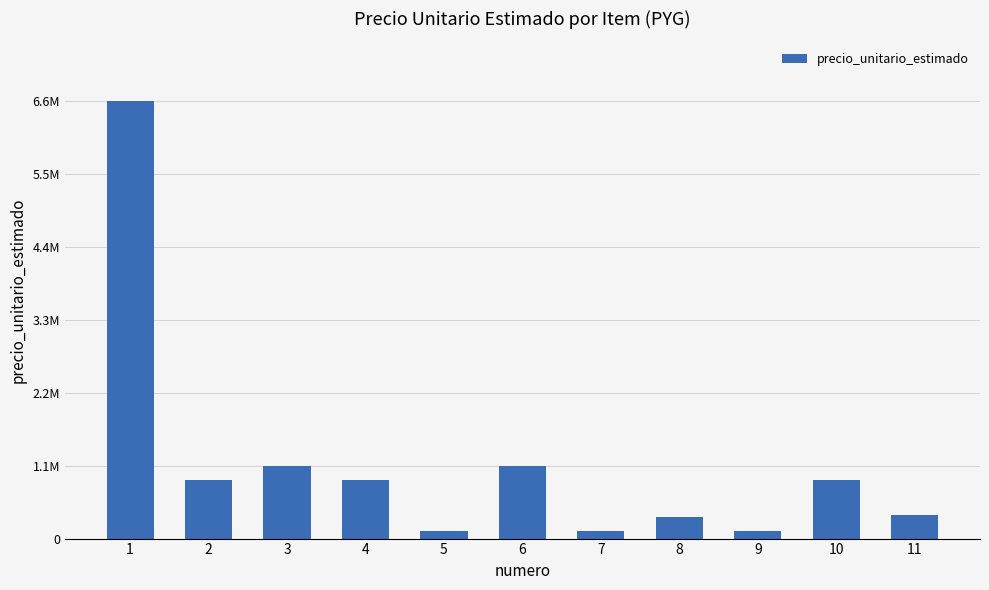

Rank the categories by value from highest to lowest.

1, 3, 6, 2, 4, 10, 11, 8, 5, 7, 9